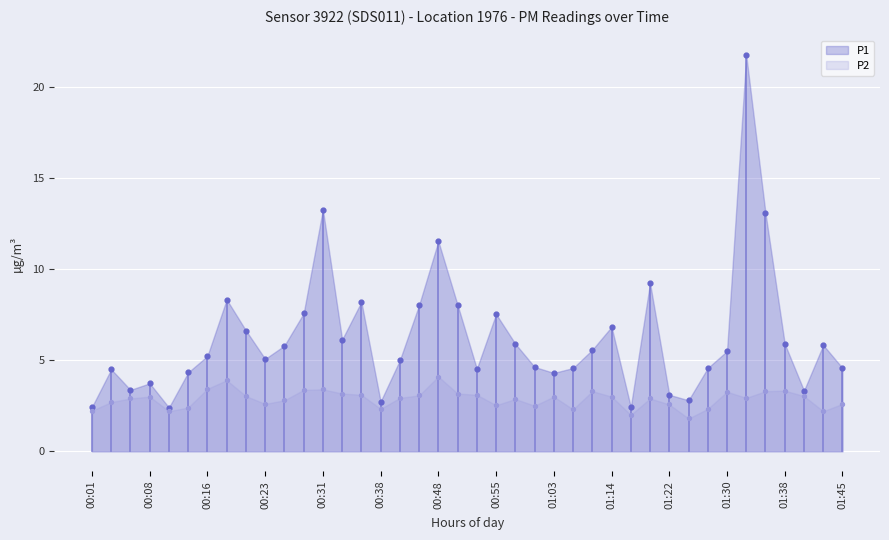

Which series contains the lowest Y value?

P2